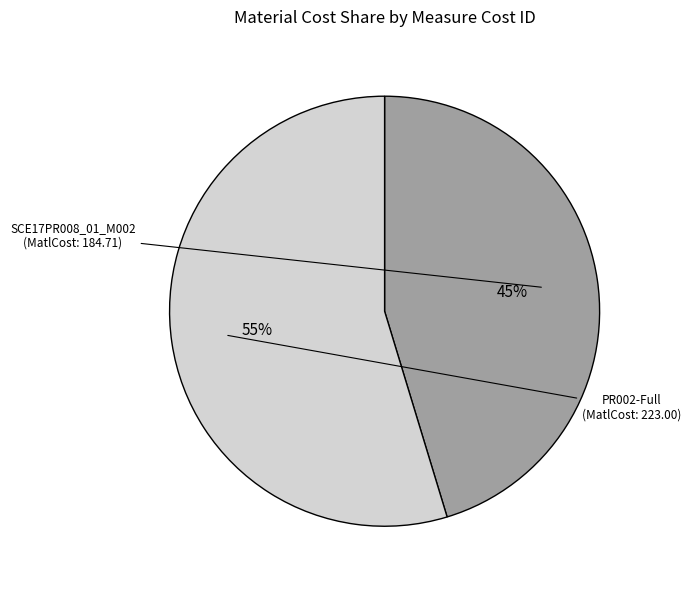

Is there a majority slice in this chart?

Yes